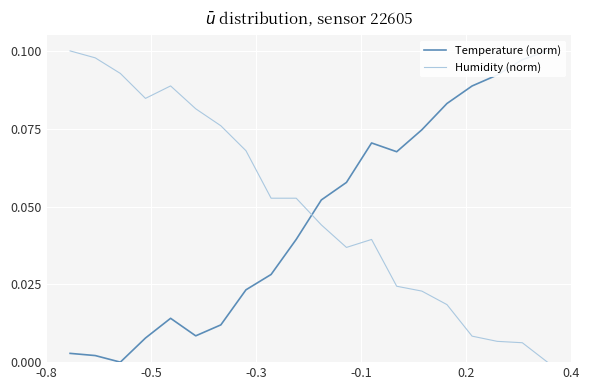

Which series has the widest spread of values?

Temperature (norm)